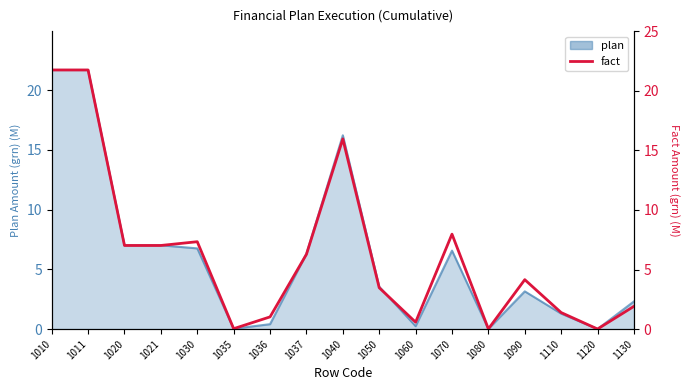

Reading left to right, what are all the values shown in this chart?

21.7	21.7	7.0	7.0	7.3	0.0	1.0	6.3	16.0	3.5	0.6	8.0	0.0	4.1	1.4	0.0	1.9